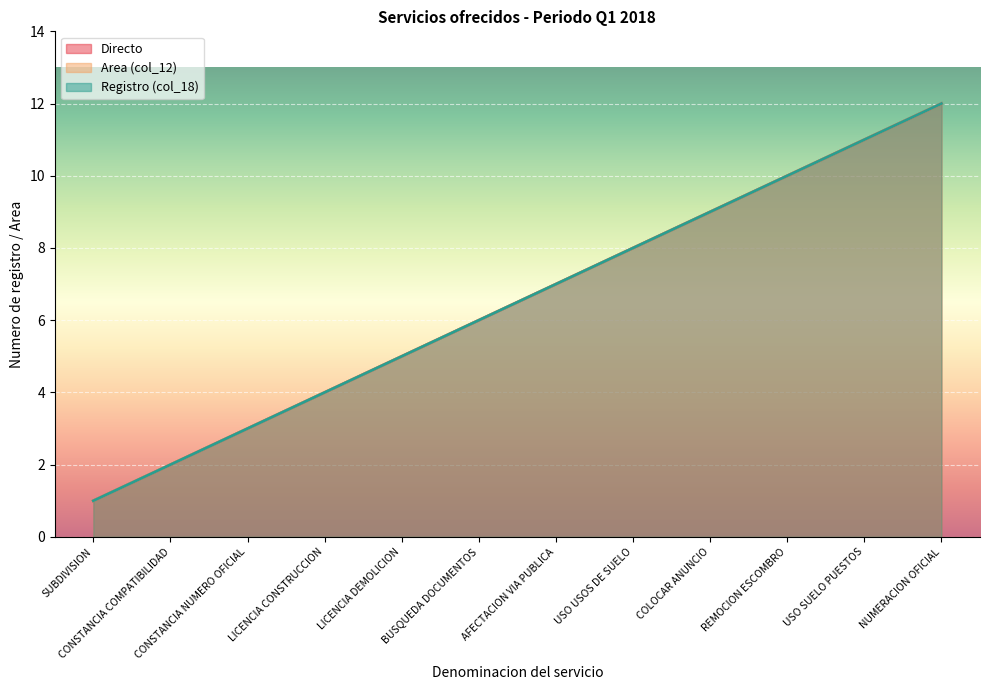

True or false: Area (col_12) and Directo cross at least once.

False